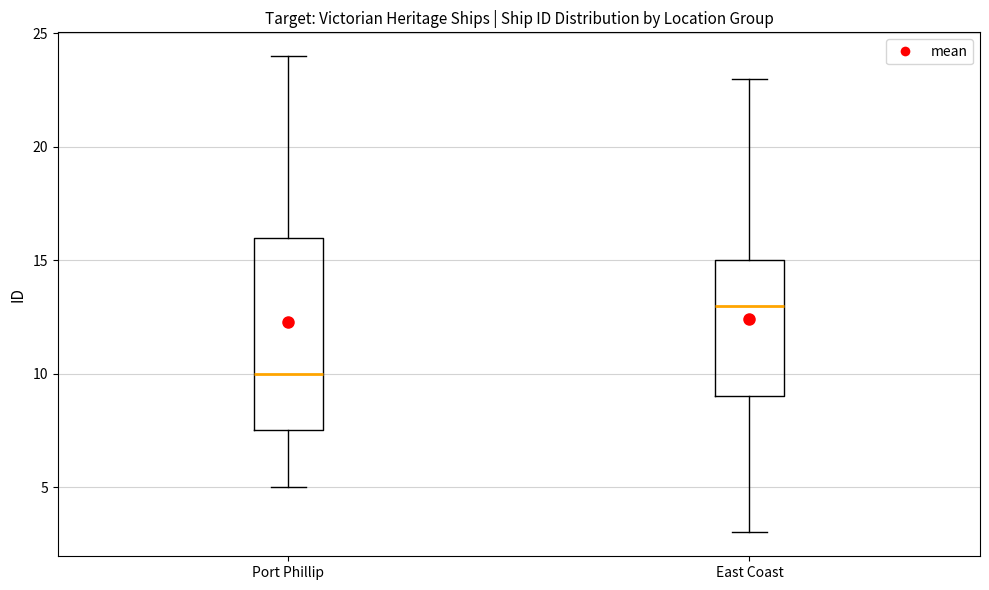

Where is the upper edge of the box for Port Phillip on the y-axis? The values are not printed on the chart, so give them approximately, as read against the axis.

16.0